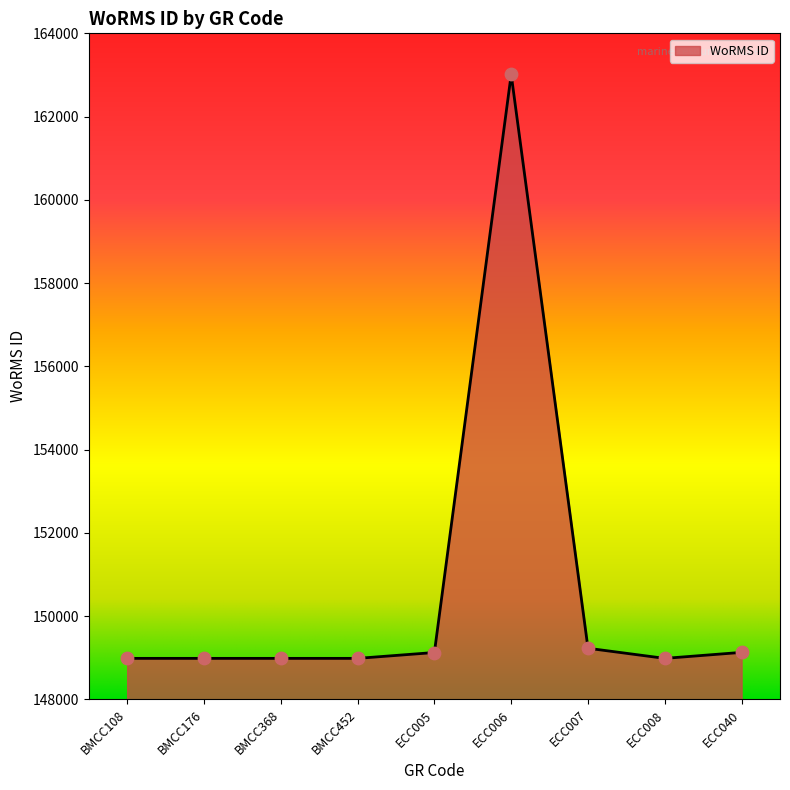

Between ECC007 and ECC006, which is larger?

ECC006